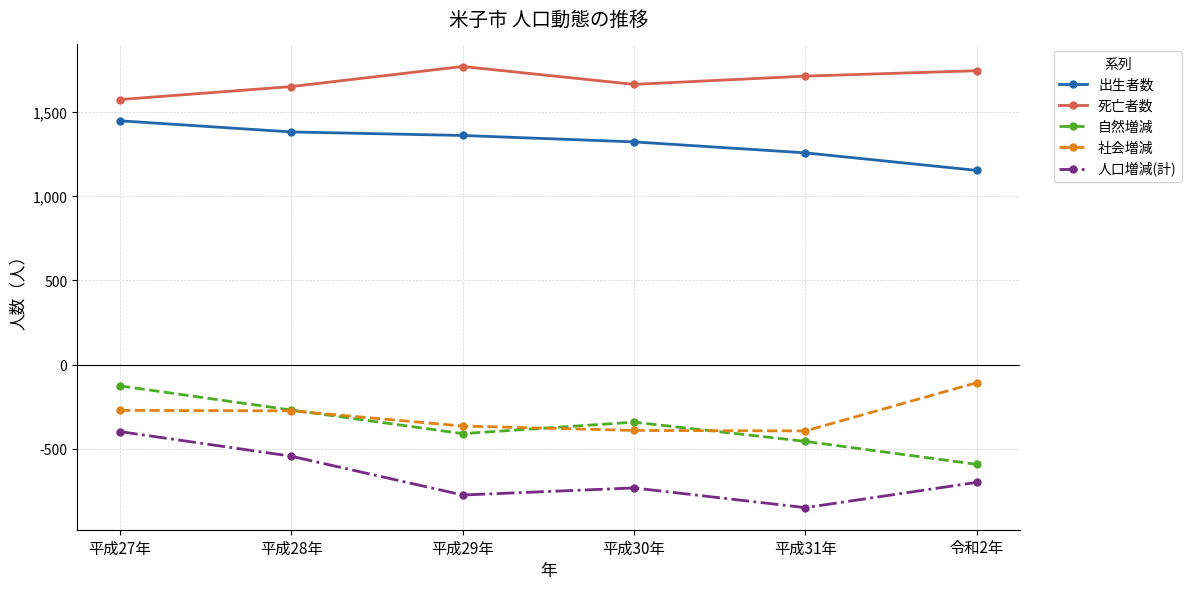

At which category is the sum across all series the highest?

平成27年